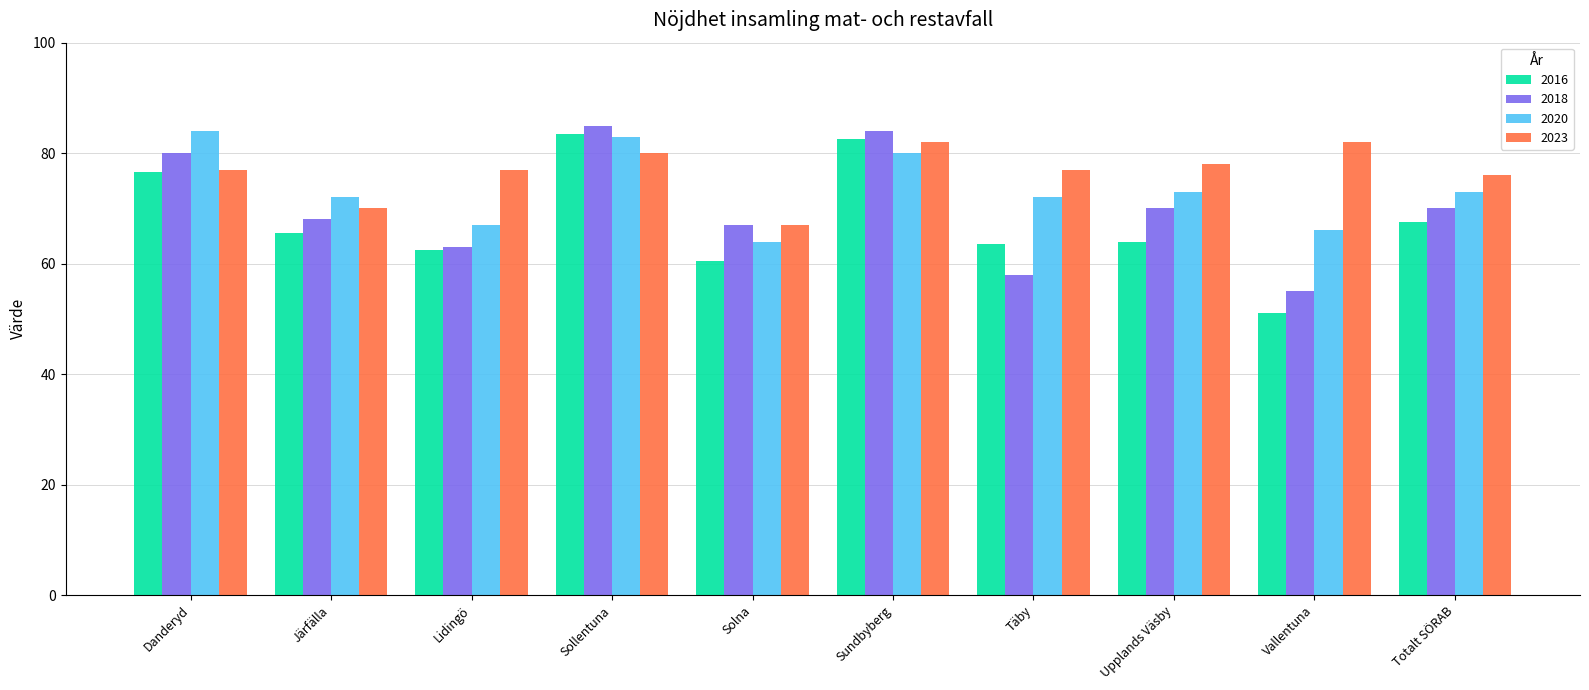

Which series has the widest spread of values?

2016